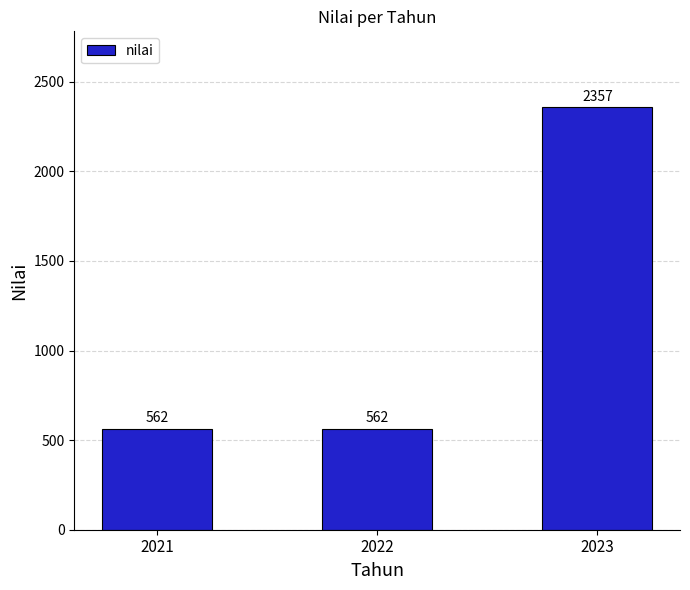

Does the chart contain any negative values?

No